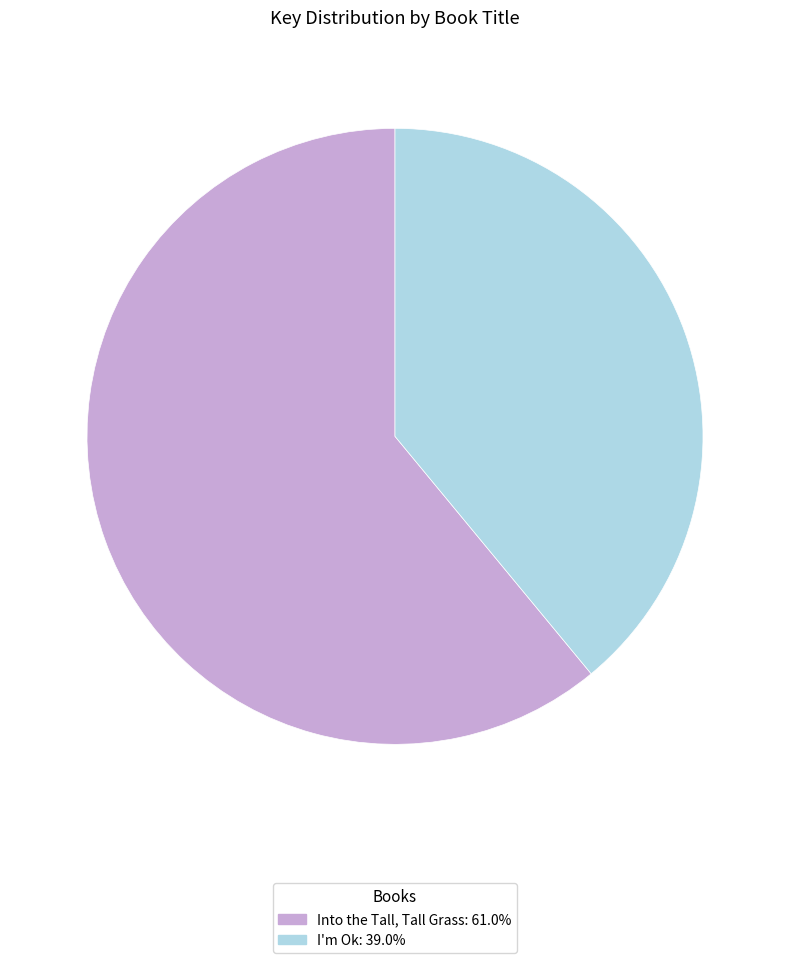

Is there a majority slice in this chart?

Yes